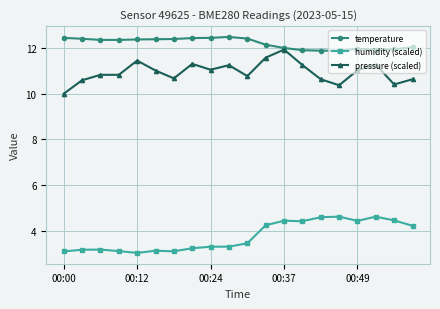

Which series has the widest spread of values?

pressure (scaled)